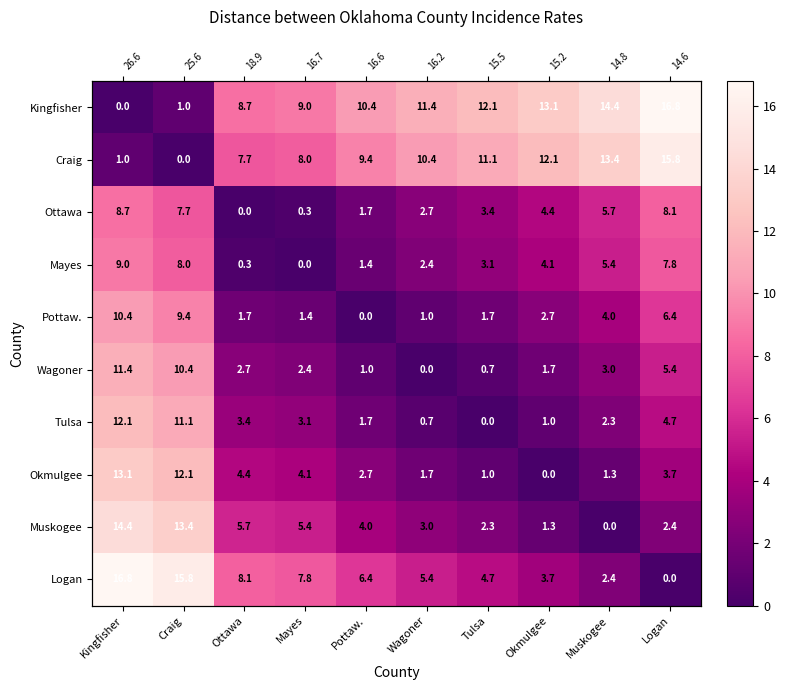

What is the difference between the Craig values at Logan and Pottaw.?

6.4